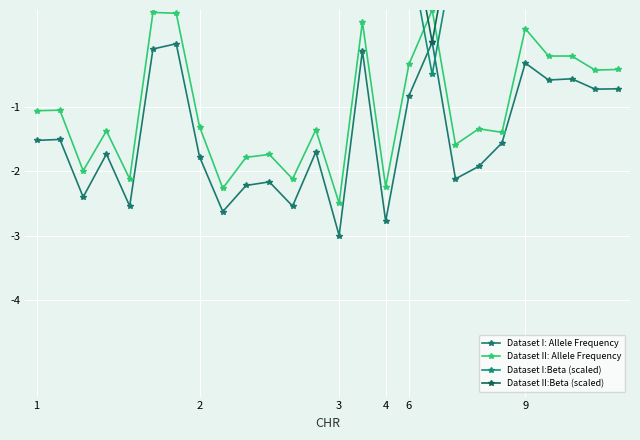

True or false: Dataset I:Beta (scaled) and Dataset II:Beta (scaled) intersect in this chart.

False